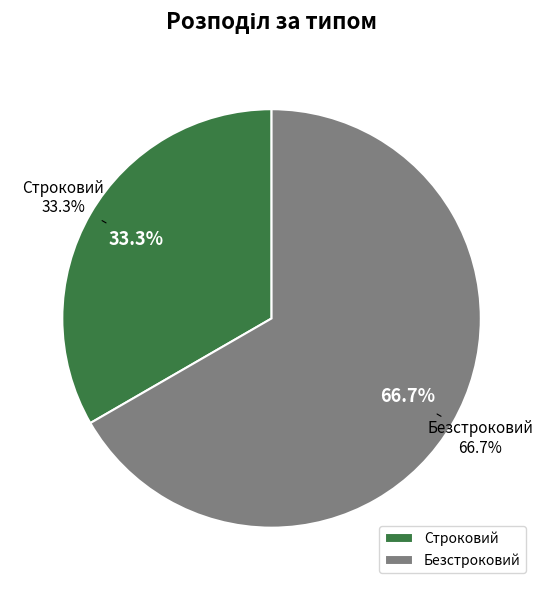

To the nearest percent, what percentage of the pie is Строковий?

33%